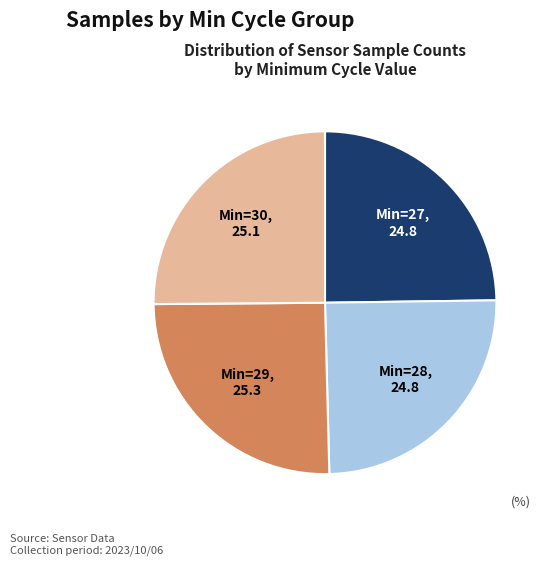

True or false: Min=27 accounts for 25% of the total.

True